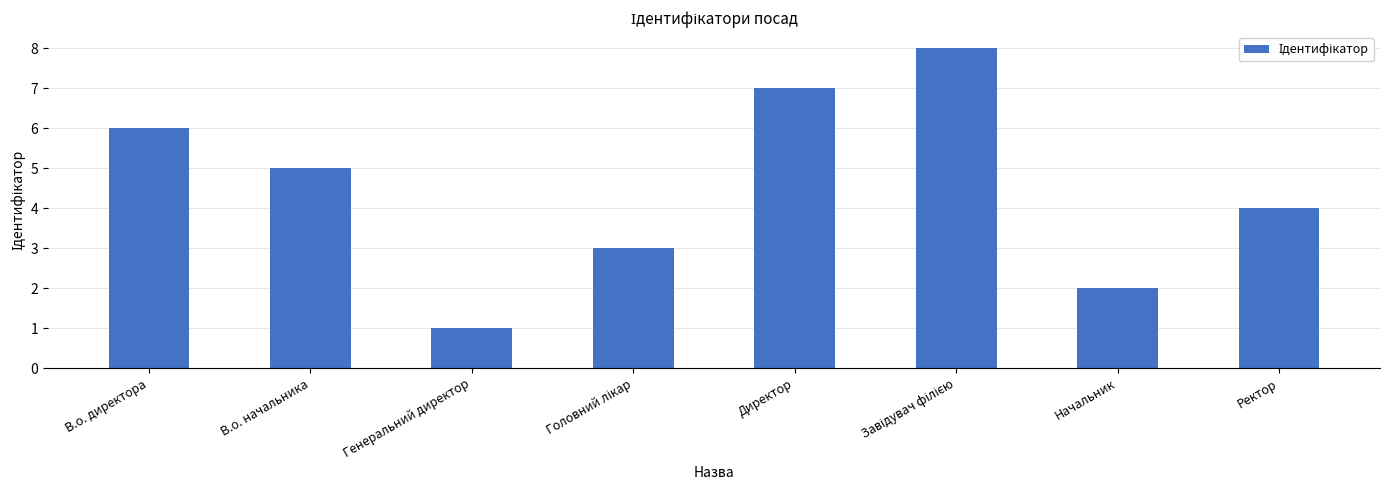

What is the sum of all values?

36